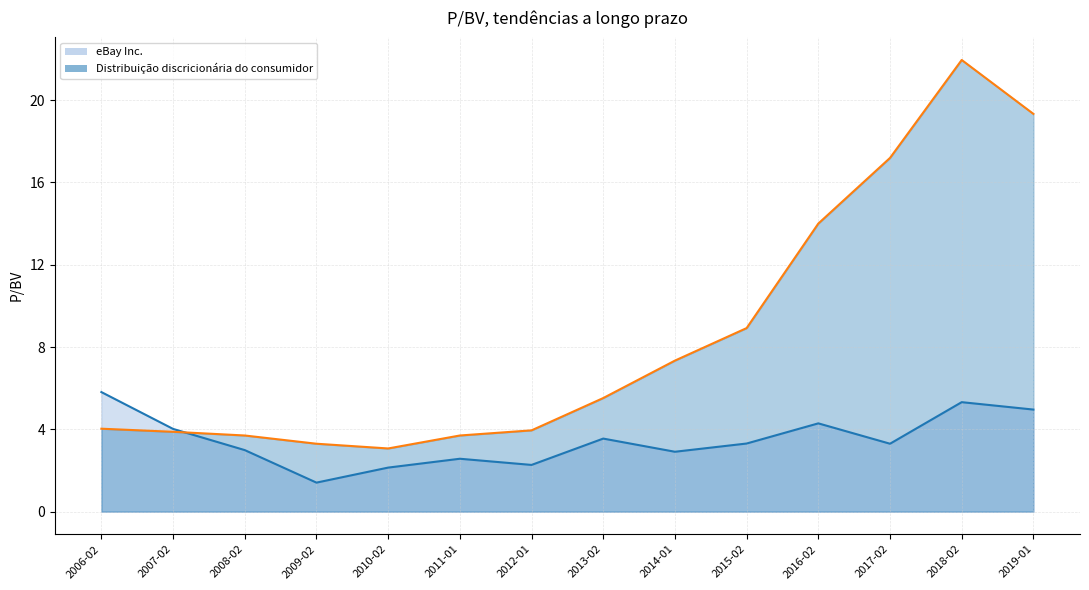

What position from the right is 2012-01?

8